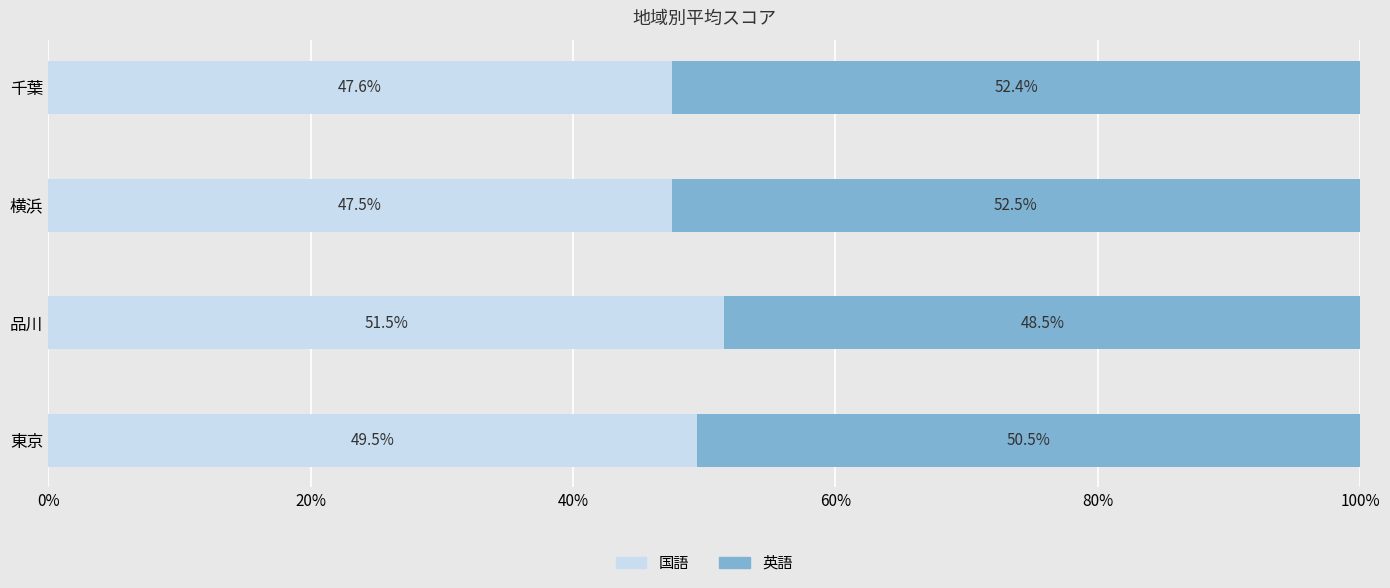

What is the total value across all series at 千葉?

100.0